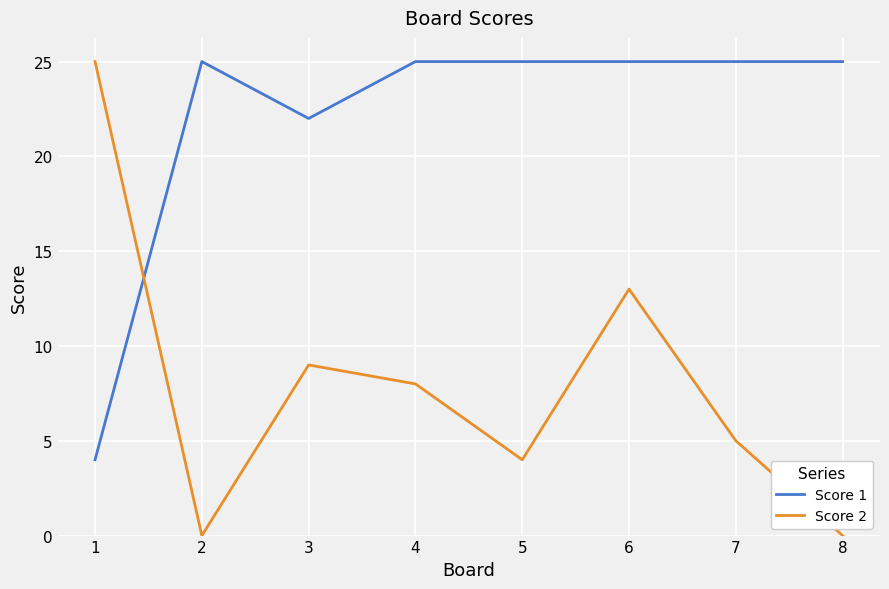

What is the sum of the Score 1 values at 7 and 4?

50